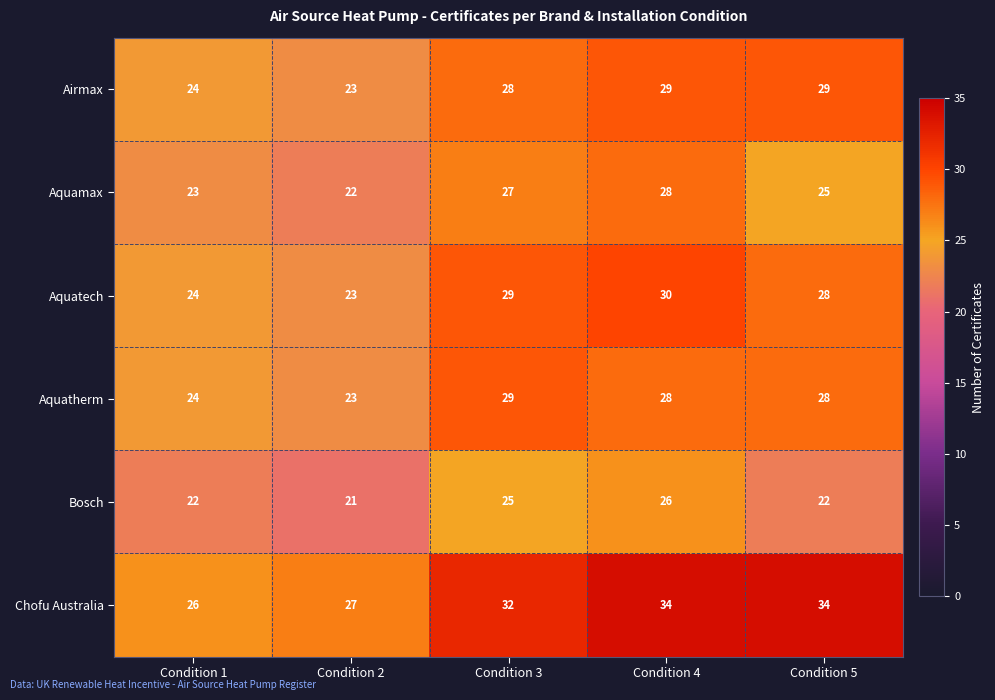

What is the spread (max minus min) of values at Condition 2?

6